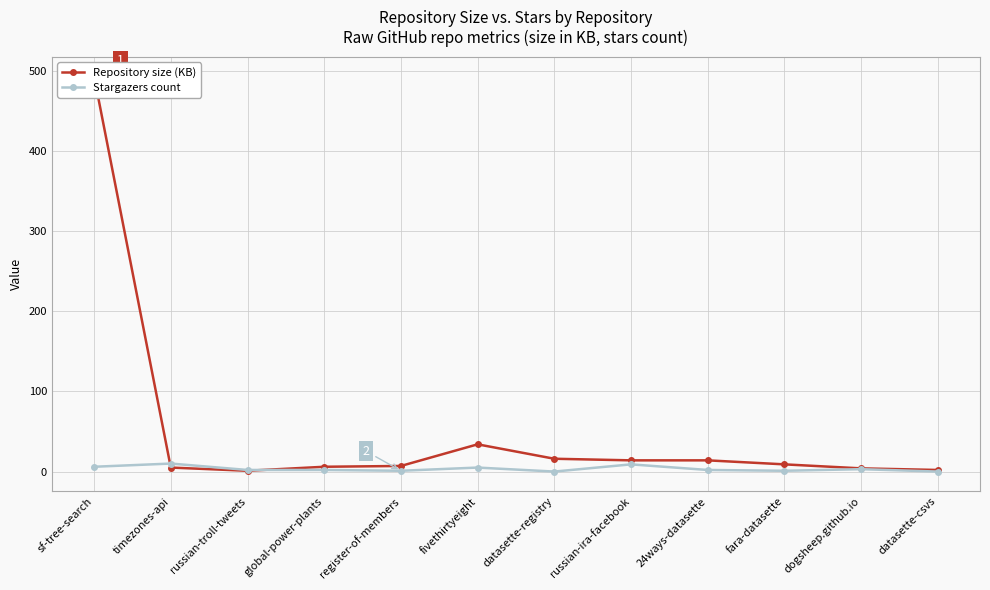

True or false: Stargazers count and Repository size (KB) intersect in this chart.

True